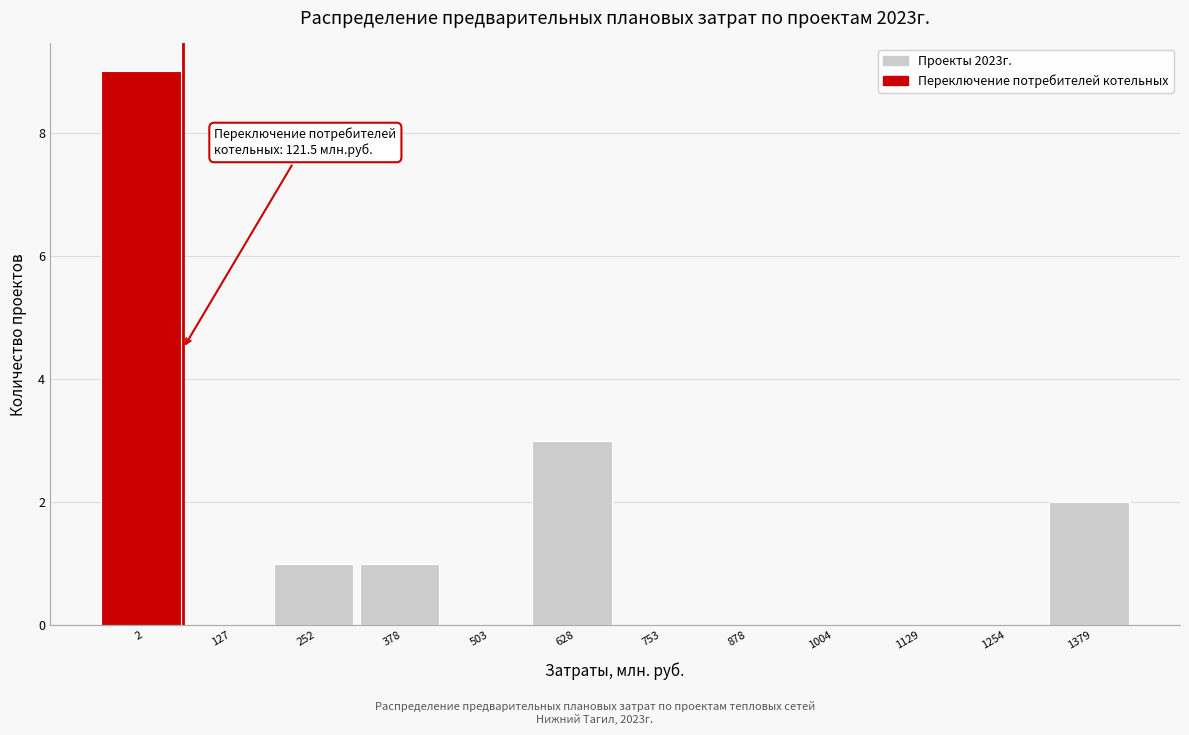

Reading left to right, extract all data points from this chart.

2=9	127=0	252=1	378=1	503=0	628=3	753=0	878=0	1004=0	1129=0	1254=0	1379=2